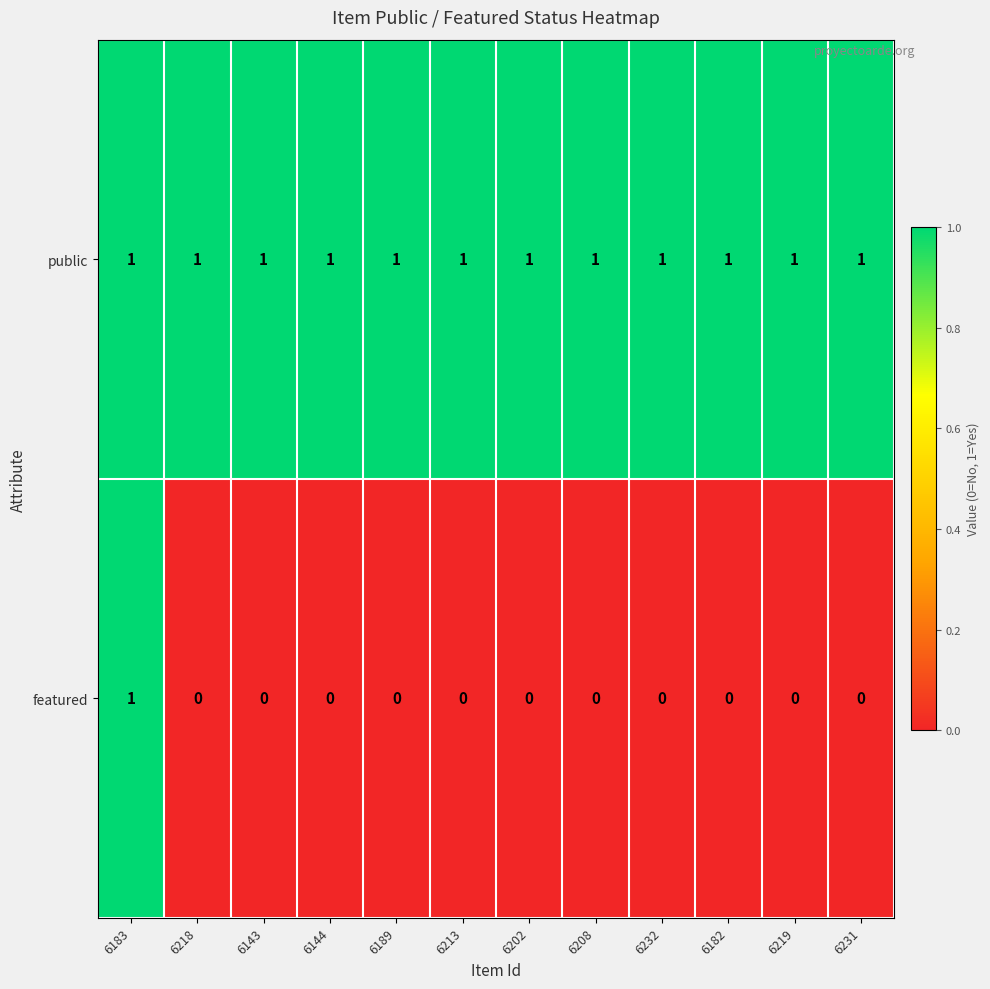

Reading left to right, extract all data points from this chart.

public: 6183=1	6218=1	6143=1	6144=1	6189=1	6213=1	6202=1	6208=1	6232=1	6182=1	6219=1	6231=1
featured: 6183=1	6218=0	6143=0	6144=0	6189=0	6213=0	6202=0	6208=0	6232=0	6182=0	6219=0	6231=0